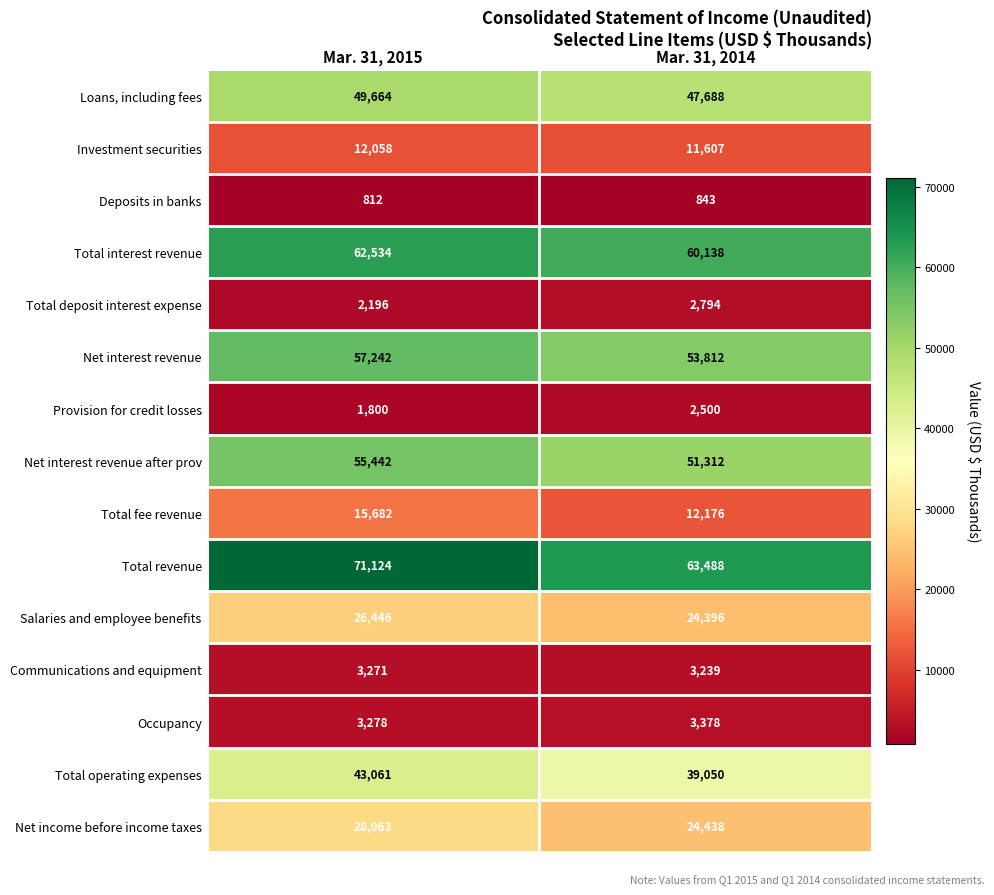

What is the smallest value displayed?

812